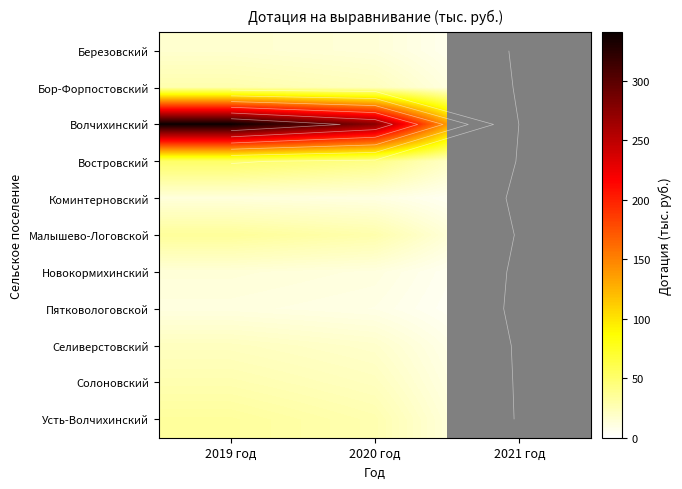

Is the value of Усть-Волчихинский at 2020 год greater than the value of Волчихинский at 2019 год?

No